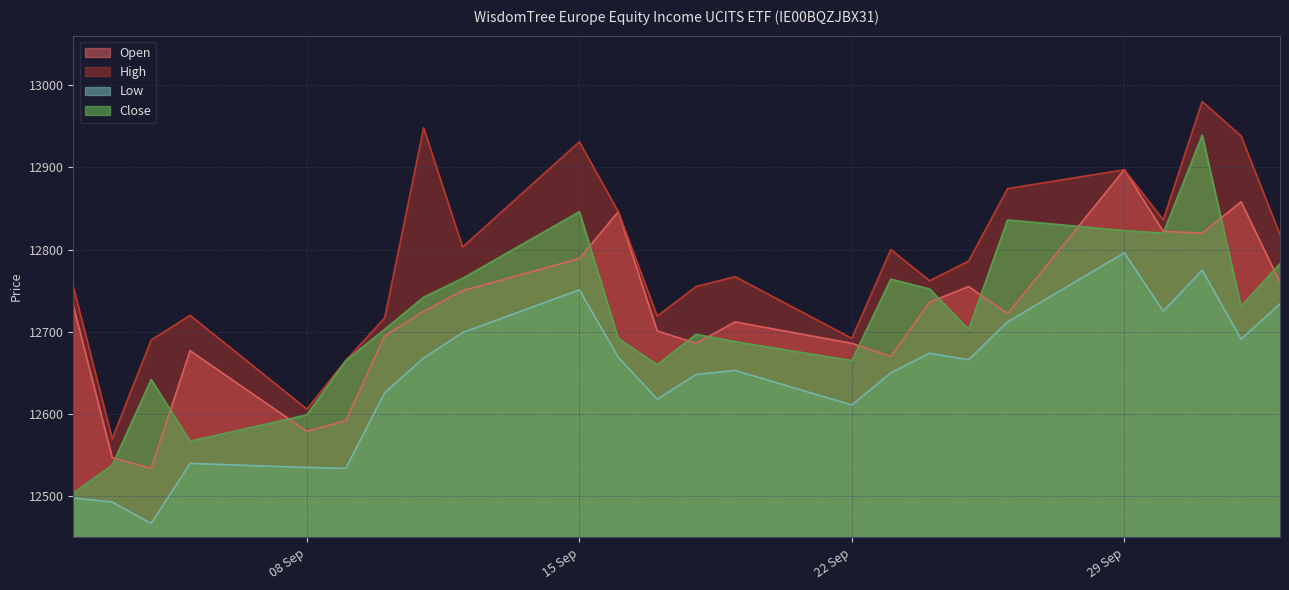

Rank the series at 03.10.2025 from highest to lowest value.

High, Close, Open, Low